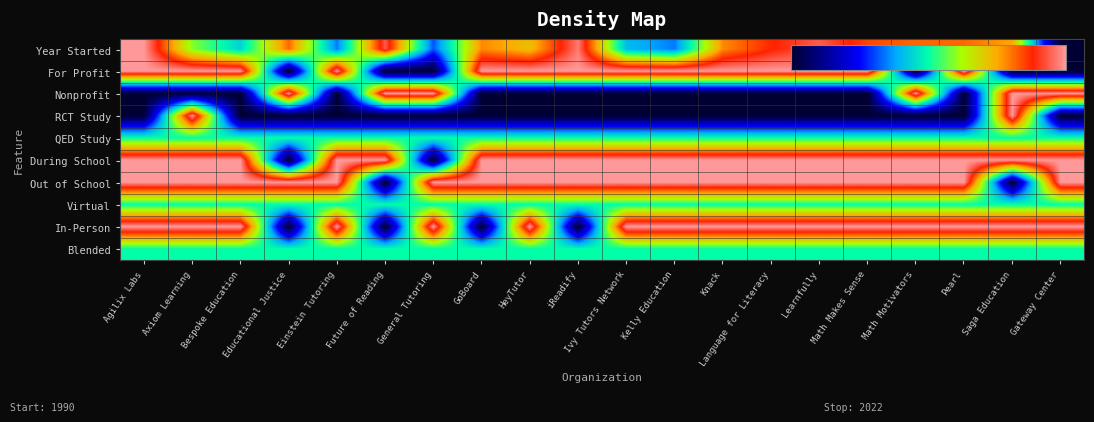

How many series are shown in this chart?

10